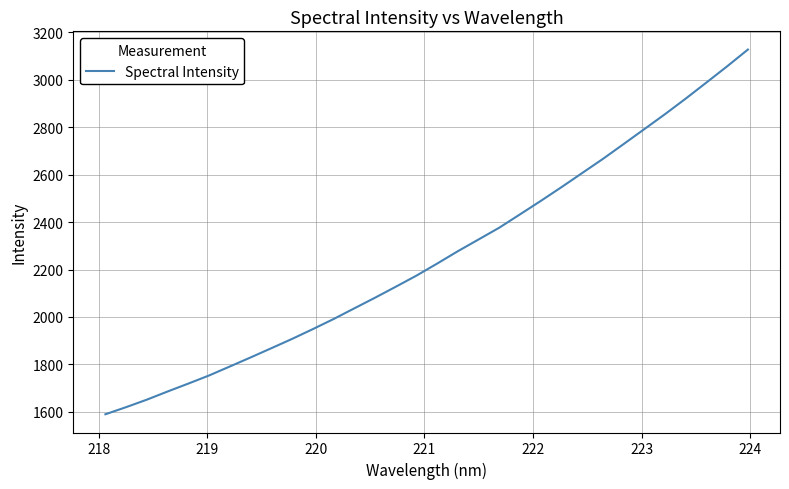

What is the difference between the maximum and minimum values?

1537.9